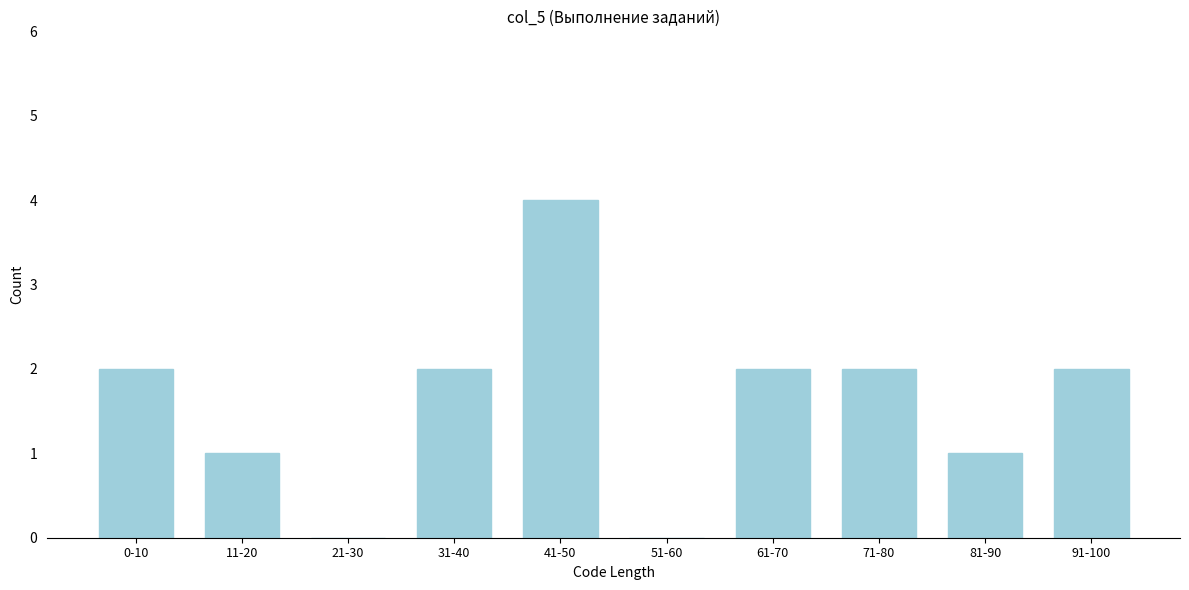

Reading right to left, transcribe all the data shown in this chart.

91-100=2	81-90=1	71-80=2	61-70=2	51-60=0	41-50=4	31-40=2	21-30=0	11-20=1	0-10=2